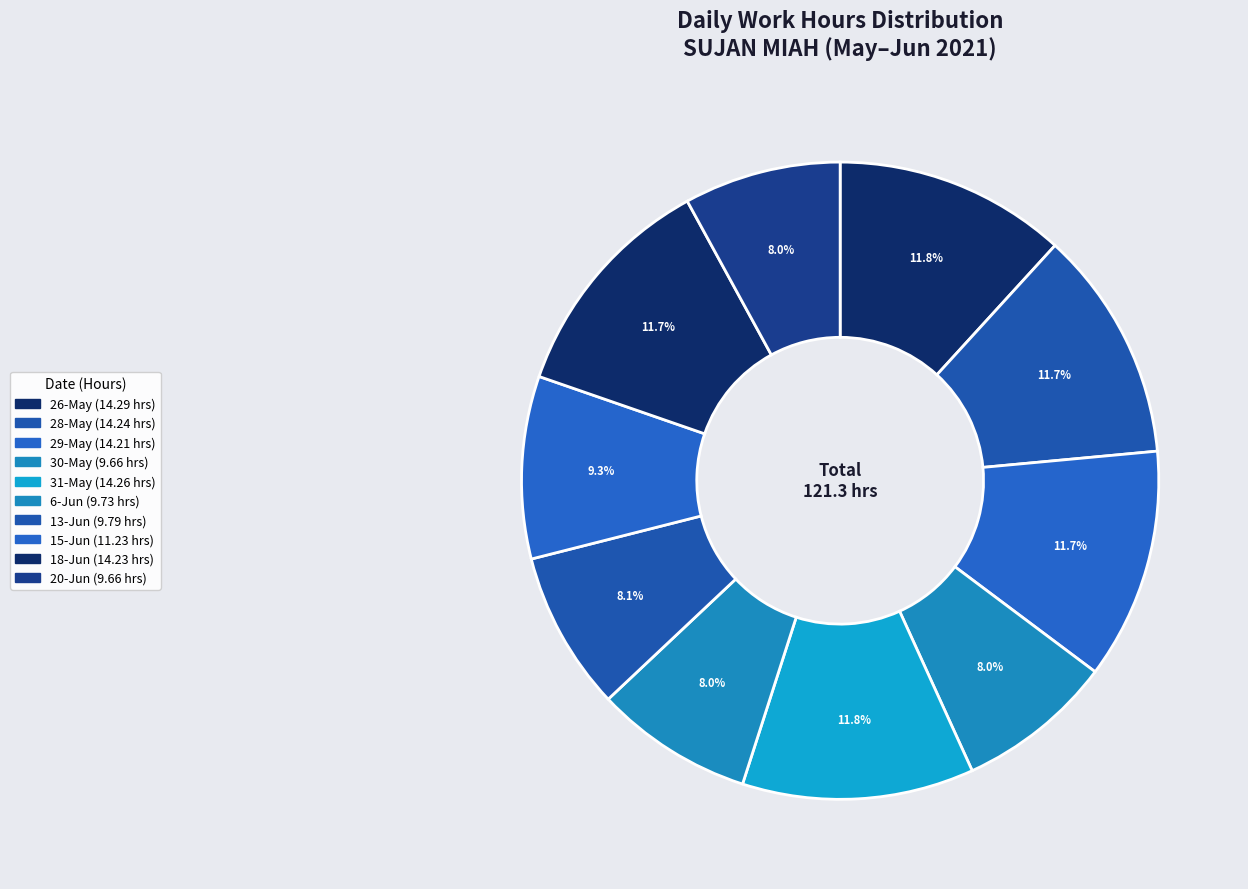

How many segments does this pie chart have?

10